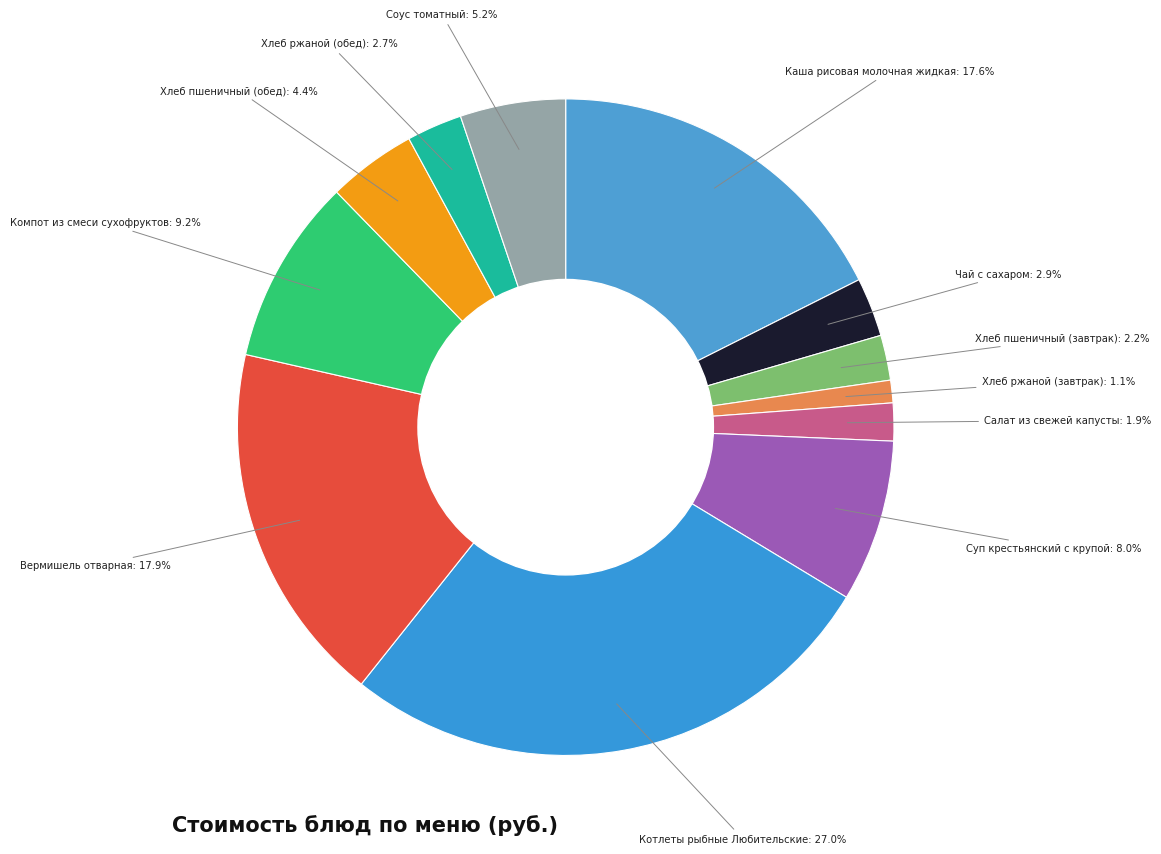

How many slices are in this pie chart?

12